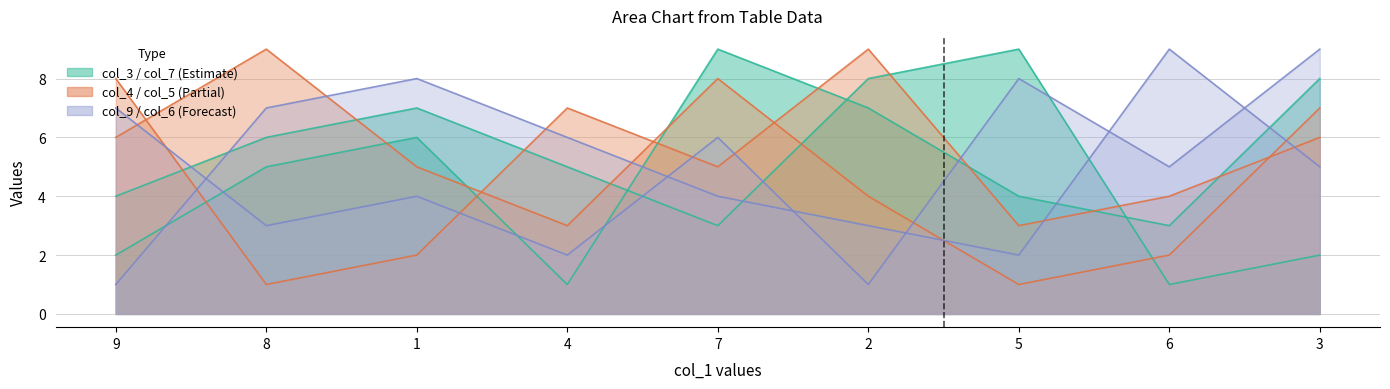

Where is col_4 nearest to the value 5?

1